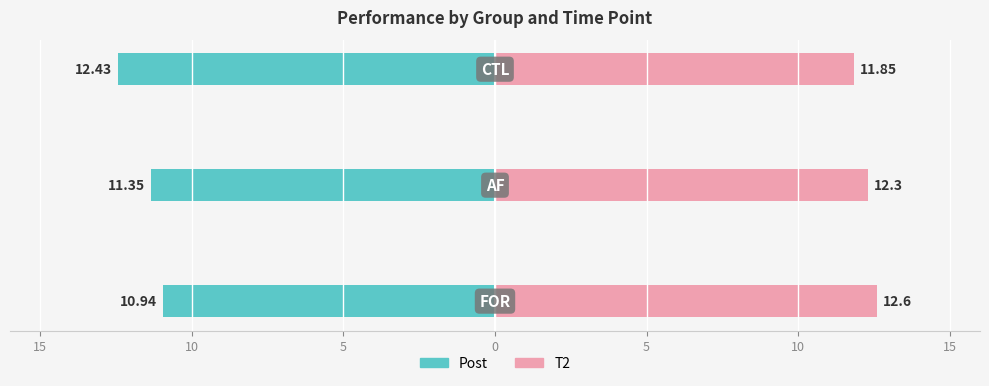

What is the label of the 1st bar from the right?

CTL